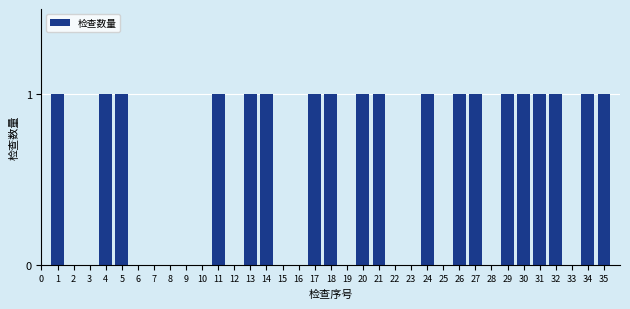

What is the change in value from 19 to 21?

+1